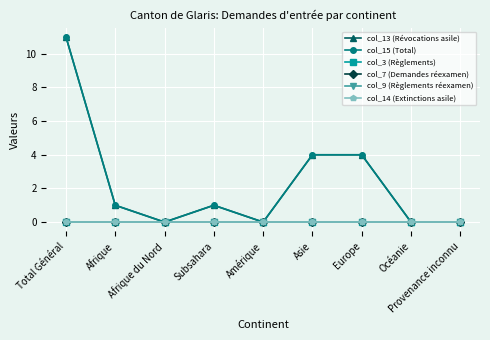

Does the chart have visible grid lines?

Yes